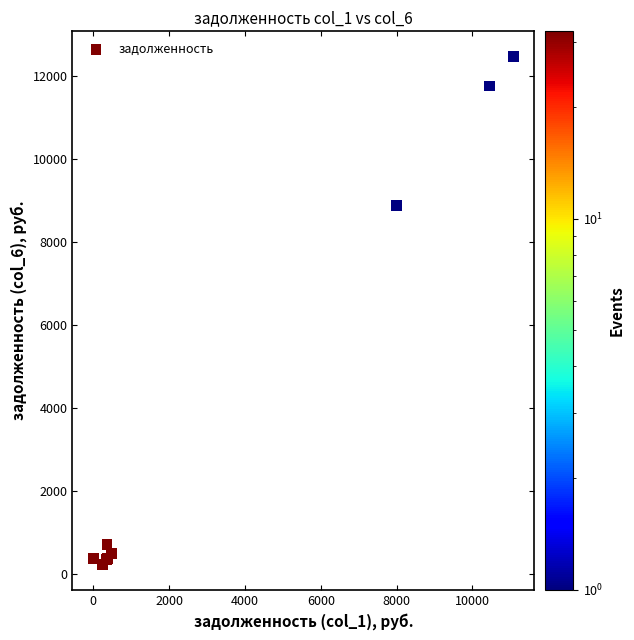

What Y value in the scatter plot is closest to 6349?

8883.8